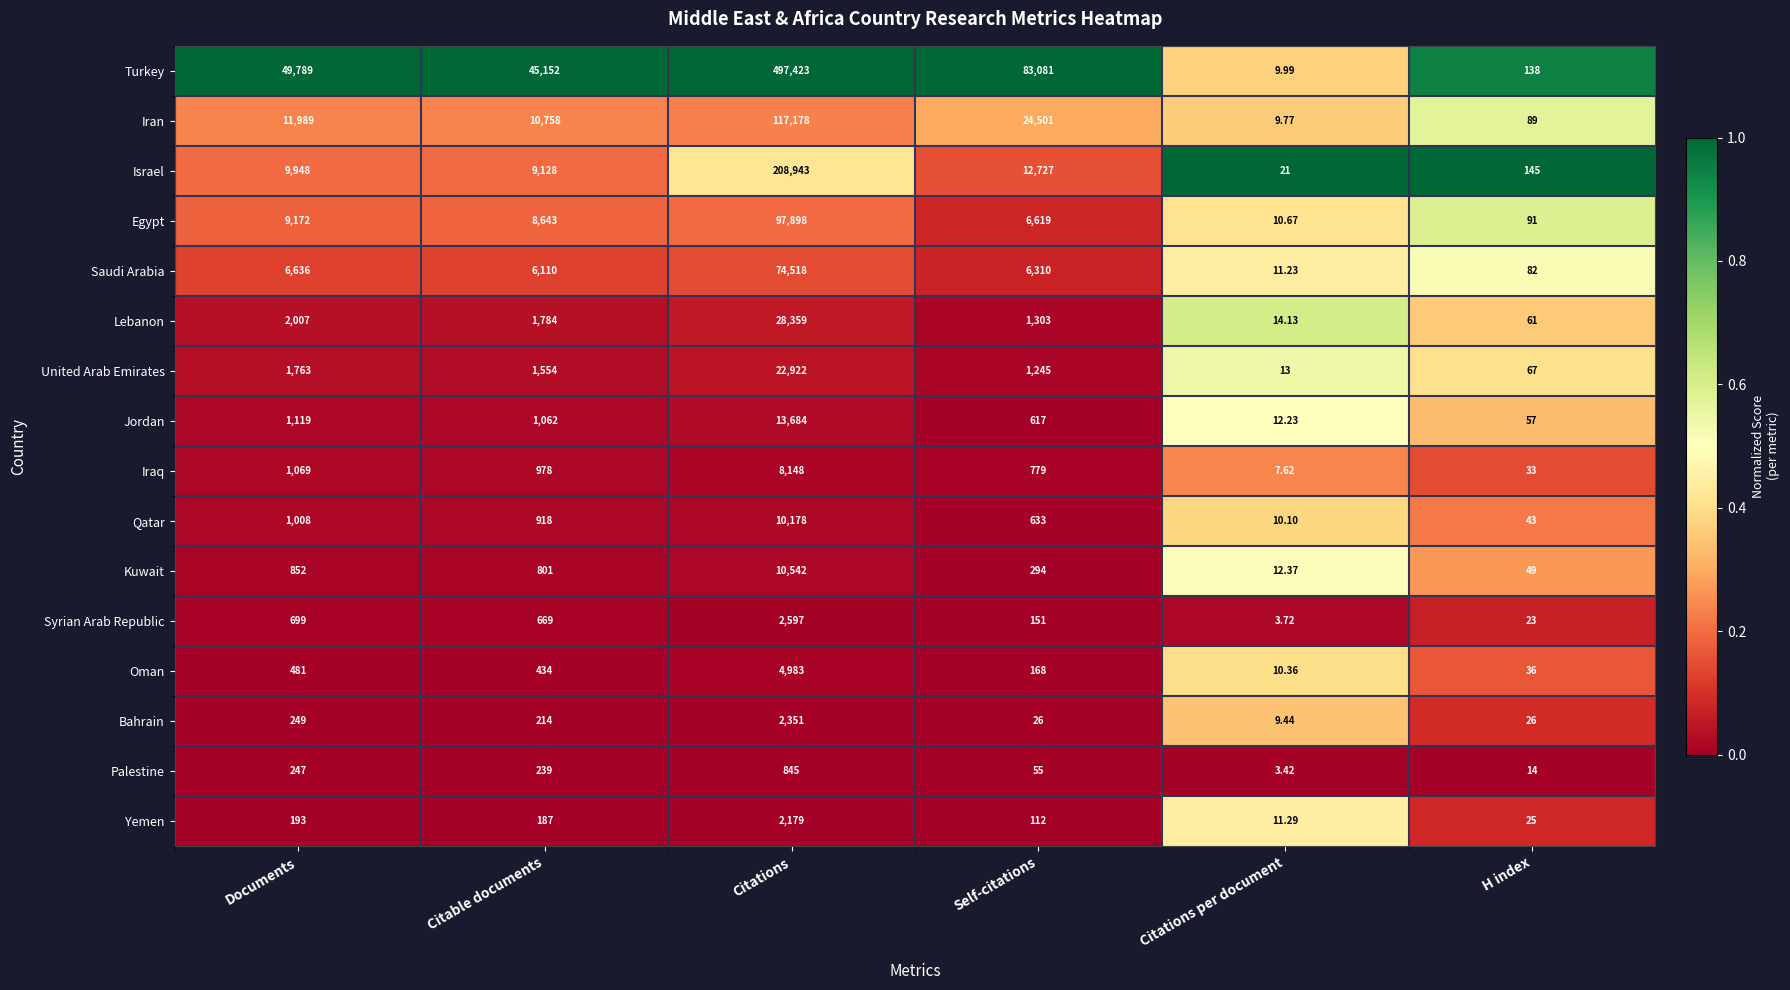

Which series has the largest total across all categories?

Turkey